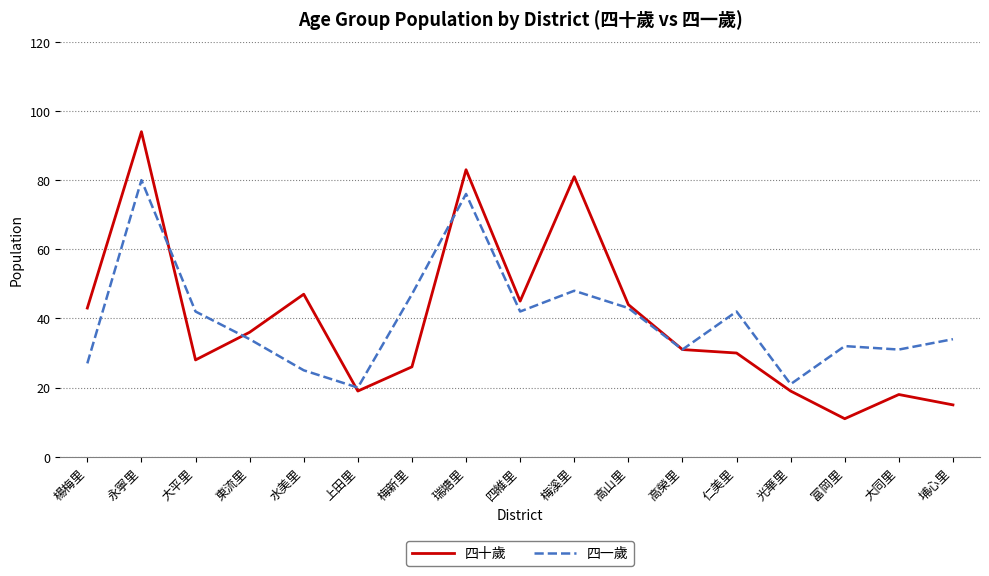

Reading left to right, extract all data points from this chart.

四十歲: 楊梅里=43	永寧里=94	大平里=28	東流里=36	水美里=47	上田里=19	梅新里=26	瑞塘里=83	四維里=45	梅溪里=81	高山里=44	高榮里=31	仁美里=30	光華里=19	富岡里=11	大同里=18	埔心里=15
四一歲: 楊梅里=27	永寧里=80	大平里=42	東流里=34	水美里=25	上田里=20	梅新里=47	瑞塘里=76	四維里=42	梅溪里=48	高山里=43	高榮里=31	仁美里=42	光華里=21	富岡里=32	大同里=31	埔心里=34